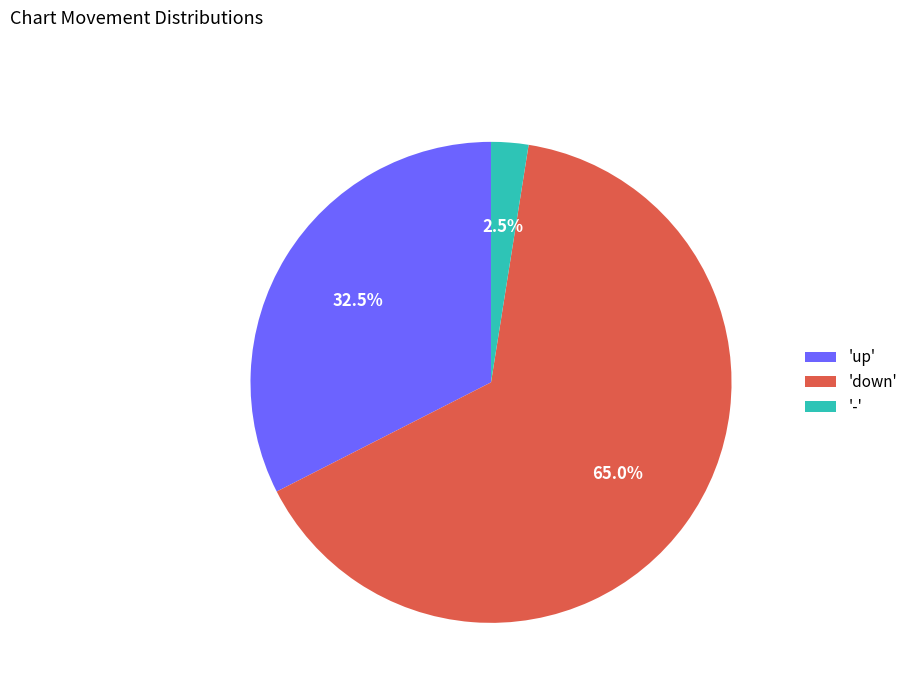

Rank the categories by value from lowest to highest.

'-', 'up', 'down'